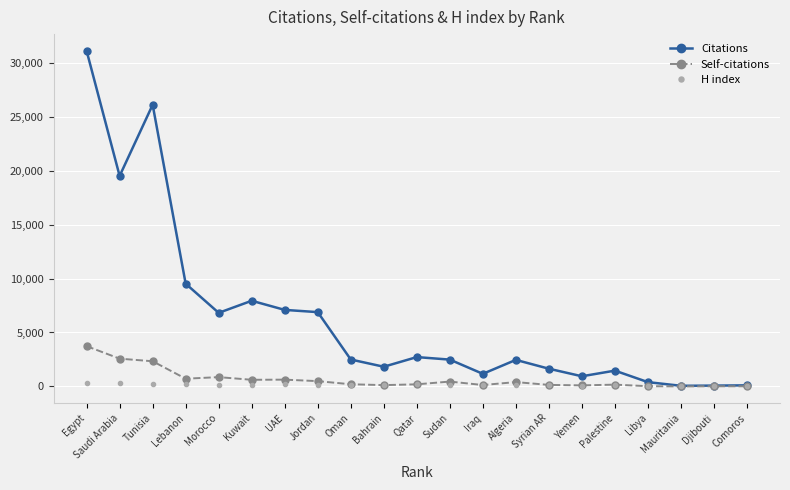

What is the difference between the maximum and second lowest values in the H index series?

302